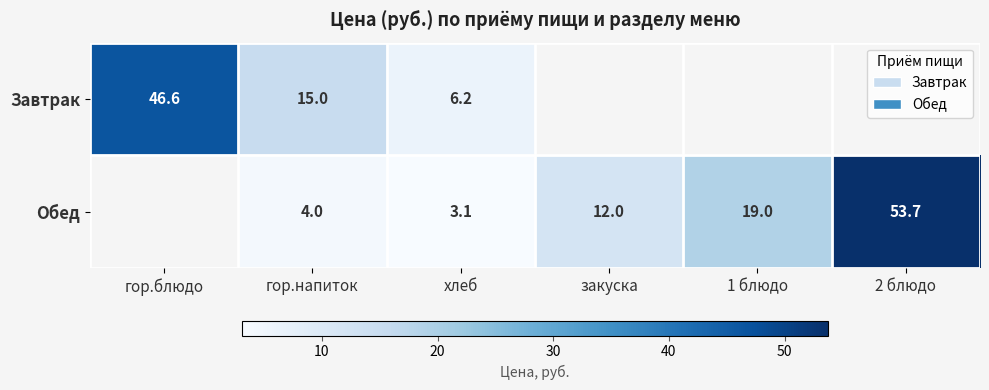

The Обед series shows 25.4 at 1 блюдо. True or false?

False